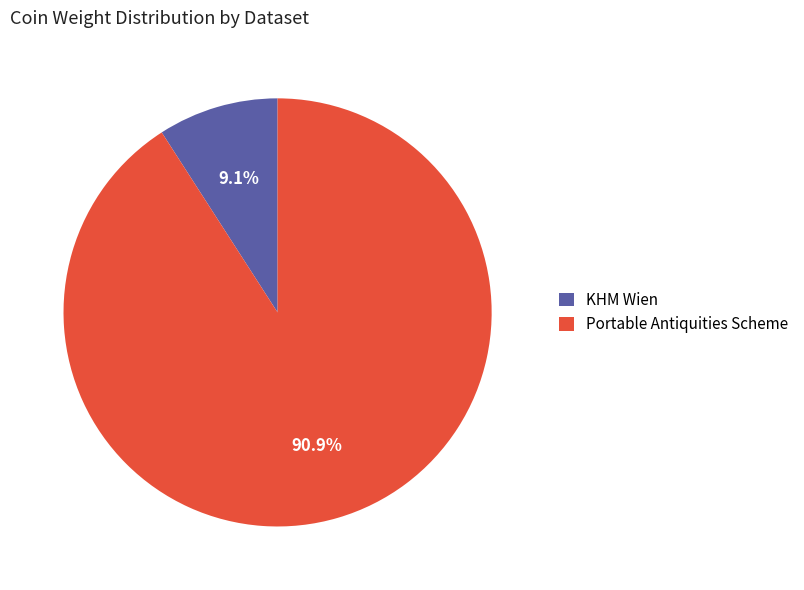

What is the largest slice in the pie chart?

Portable Antiquities Scheme